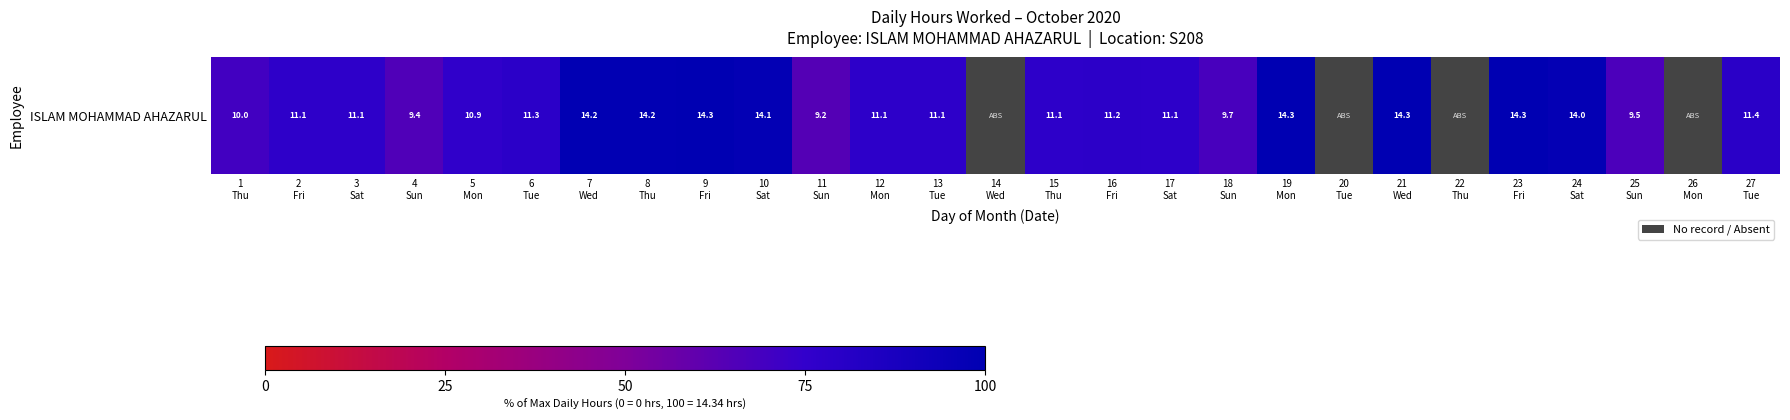

What is the approximate value at 15
Thu?

77.5